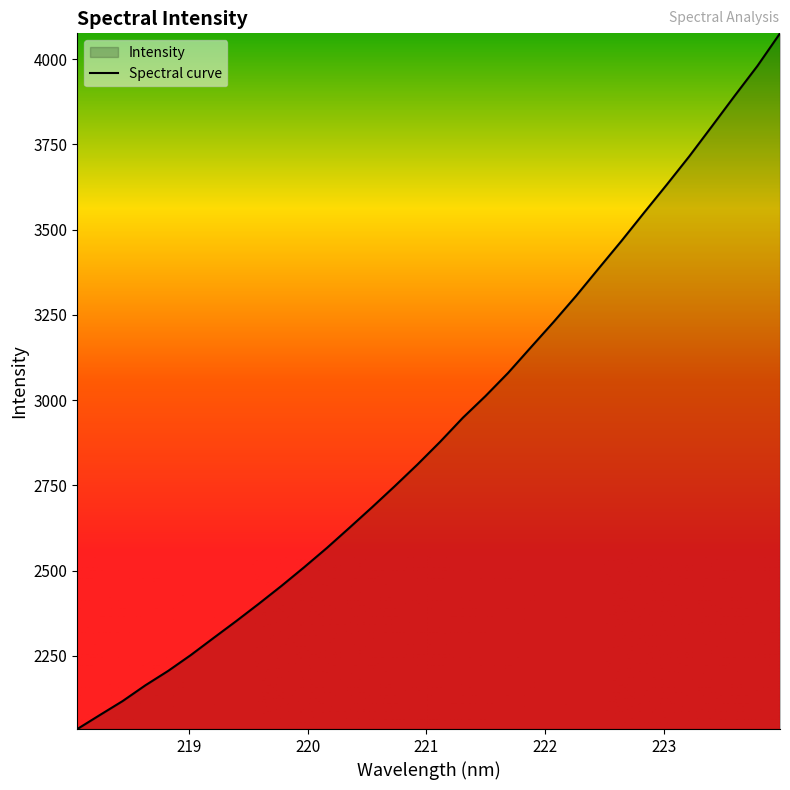

What is the smallest value displayed?

2035.2